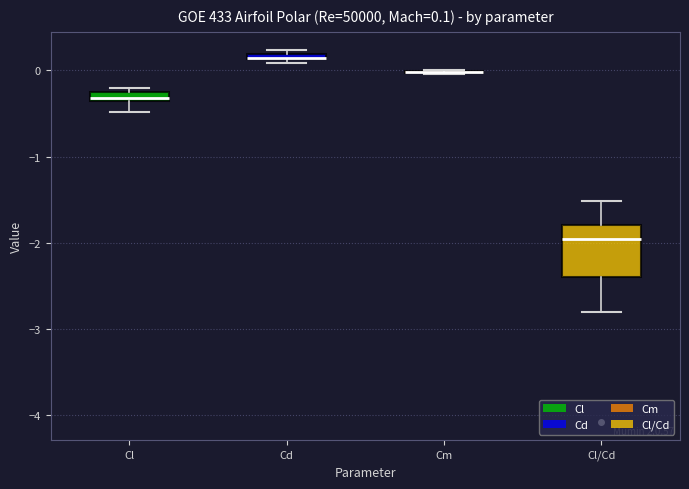

Comparing the boxes themselves (not the whiskers), which one is the tallest?

Cl/Cd